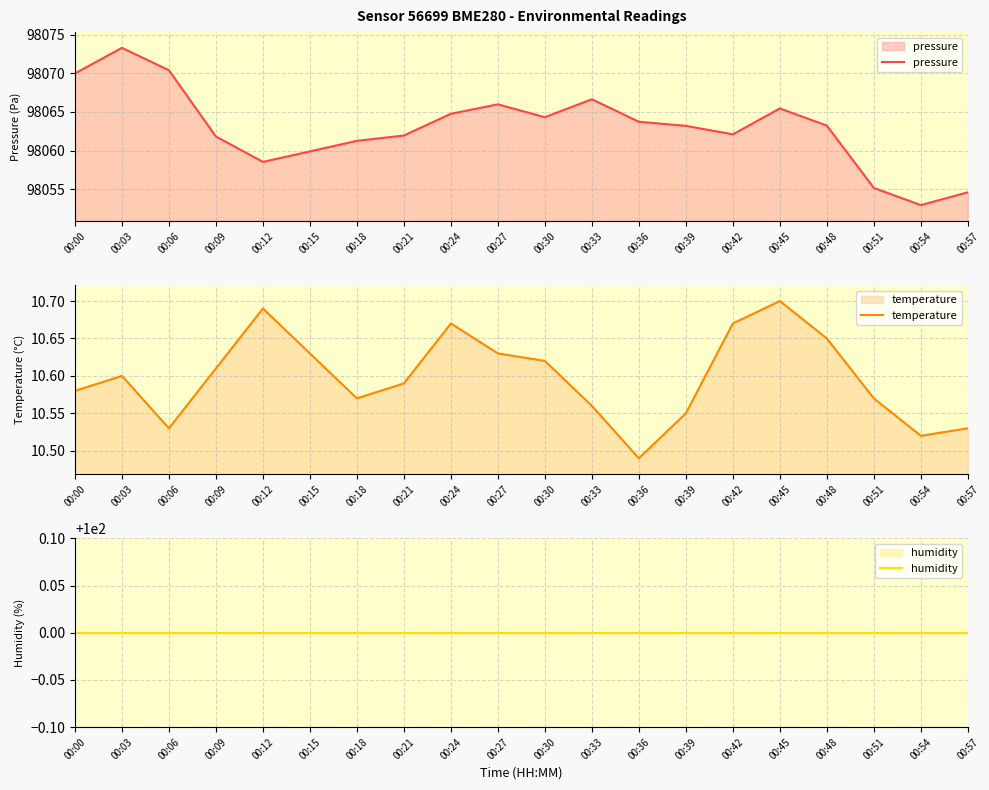

True or false: humidity has more than 1 points higher than both neighbors.

False